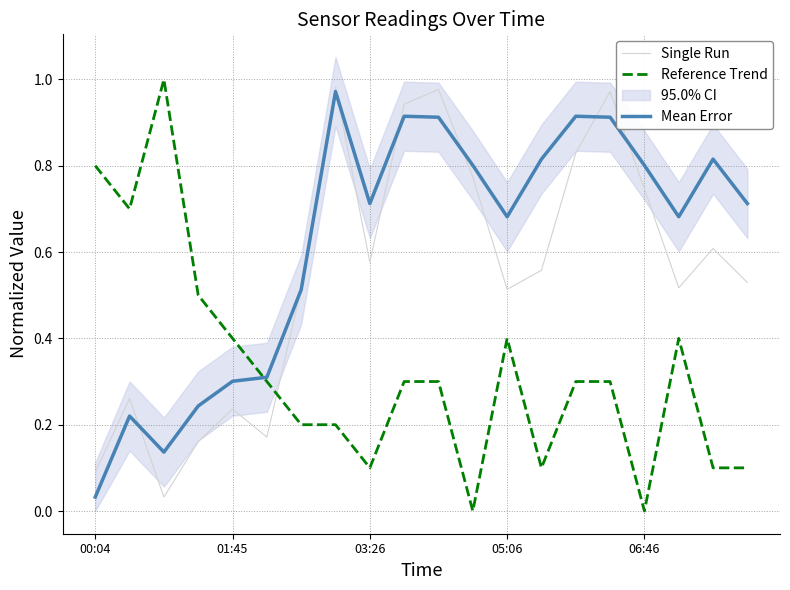

What is the highest value of the Reference Trend series?

1.0